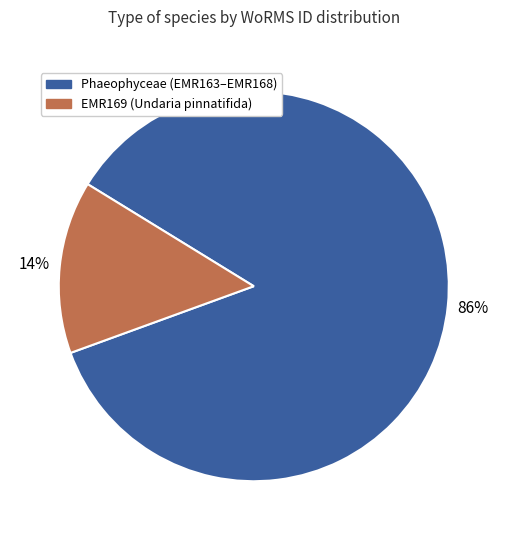

Rank the categories by value from highest to lowest.

Phaeophyceae (EMR163–EMR168), EMR169 (Undaria pinnatifida)